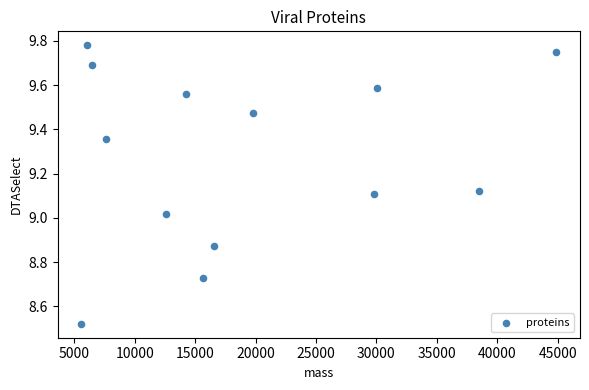

What is the range of Y values (max minus min)?

1.3